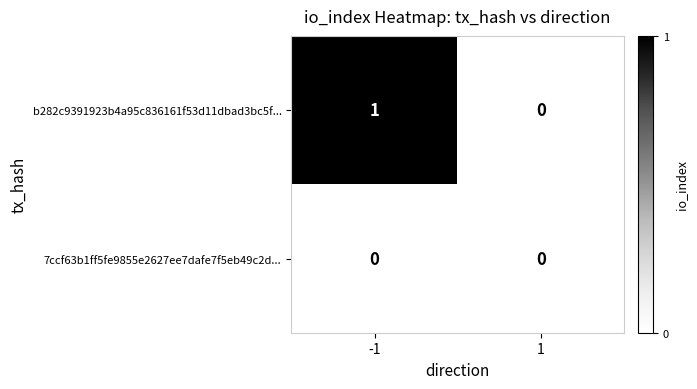

Which series changed the most between -1 and 1?

b282c9391923b4a95c836161f53d11dbad3bc5f...